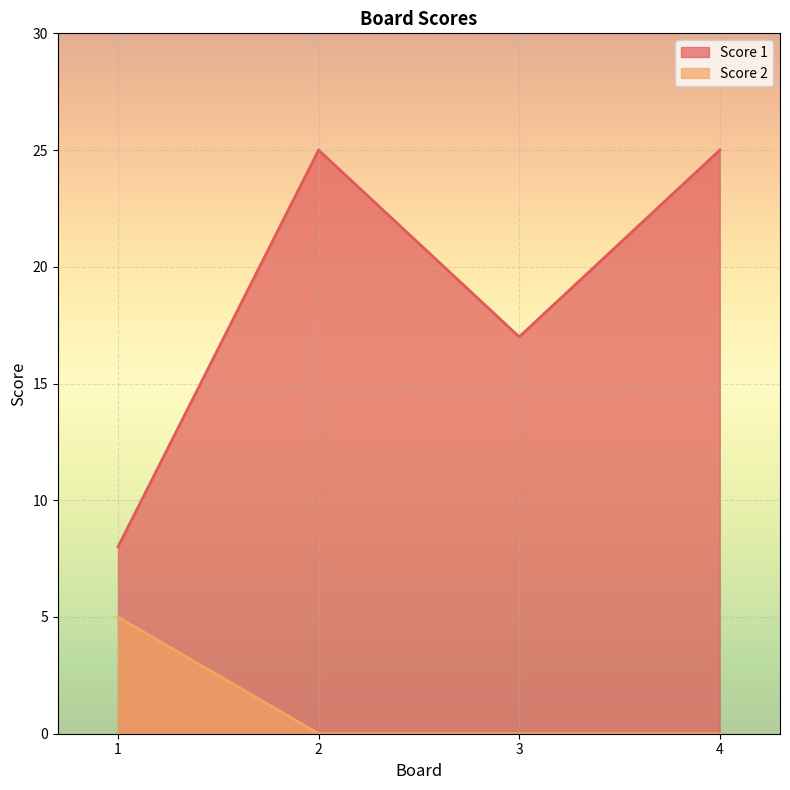

Which series has the largest total across all categories?

Score 1